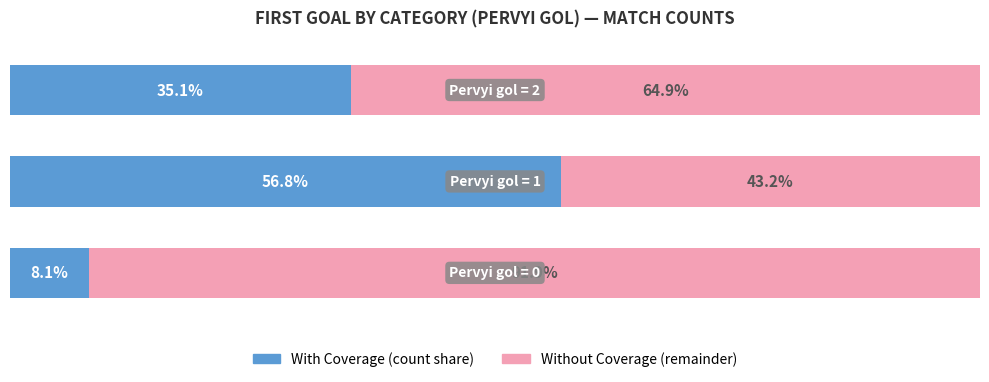

How many groups of bars are there?

3